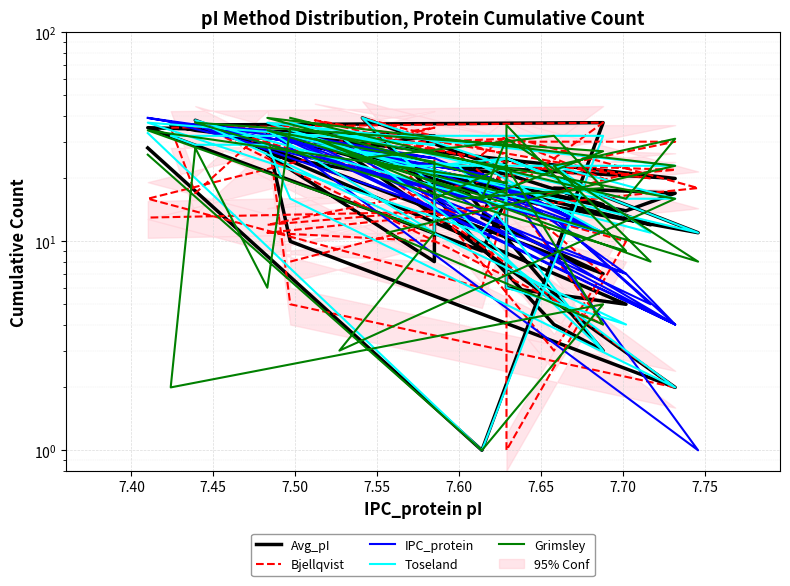

In Toseland, how many points are higher than both neighbors (excluding endpoints)?

10